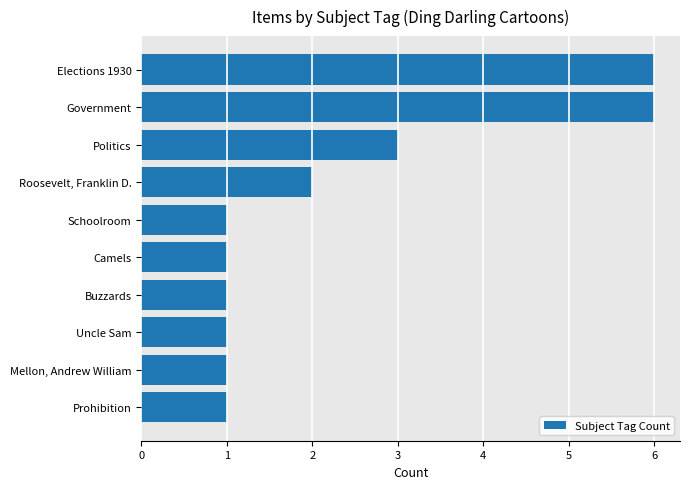

What is the average value?

2